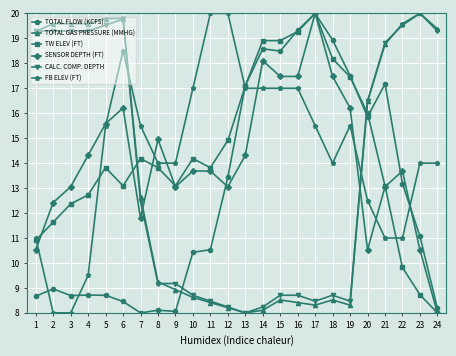

True or false: SENSOR DEPTH (FT) has more than 2 points higher than both neighbors.

True